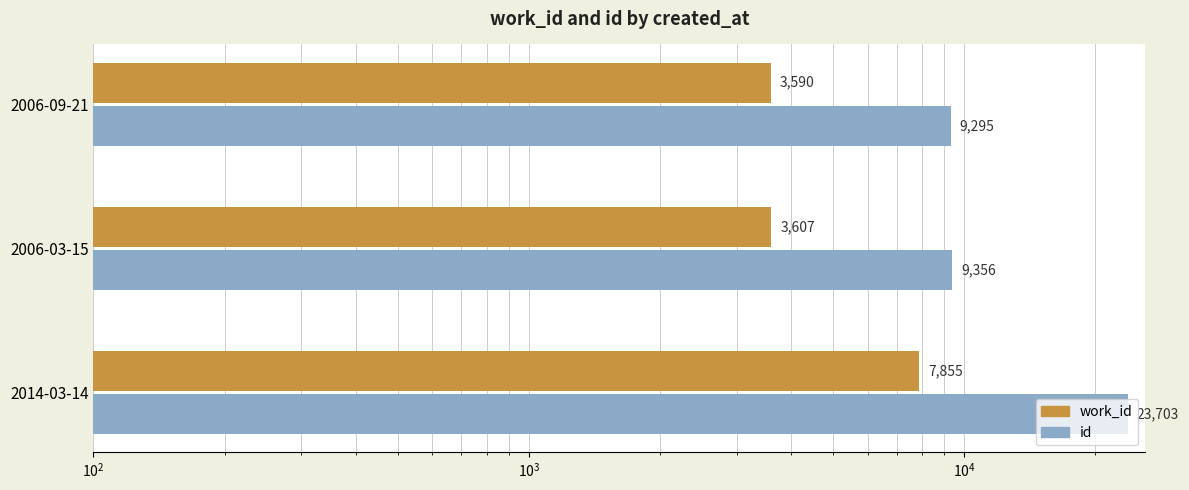

The work_id series shows 5410 at 2014-03-14. True or false?

False